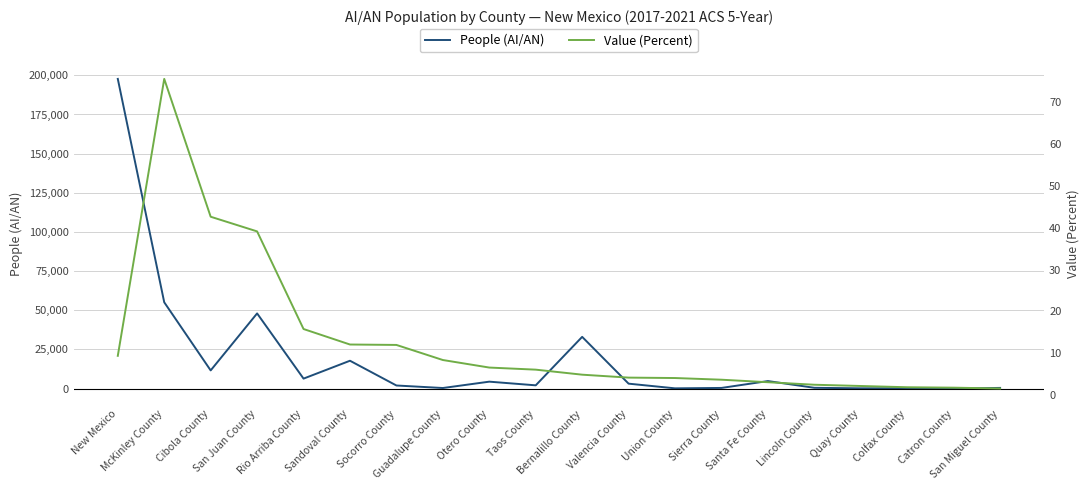

How many data points in Value (Percent) are less than 6?

10